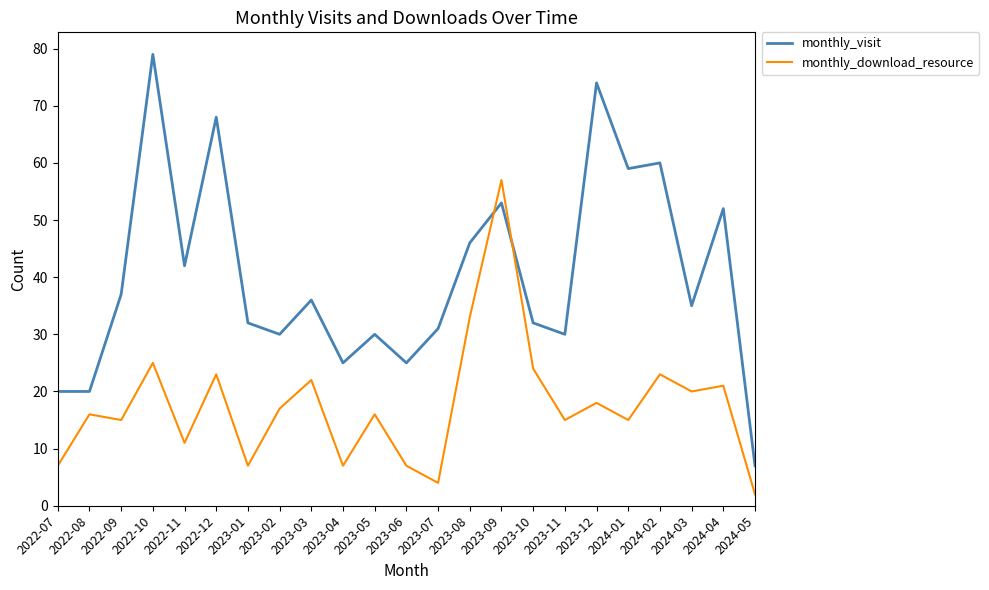

In monthly_download_resource, how many points are higher than both neighbors (excluding endpoints)?

9